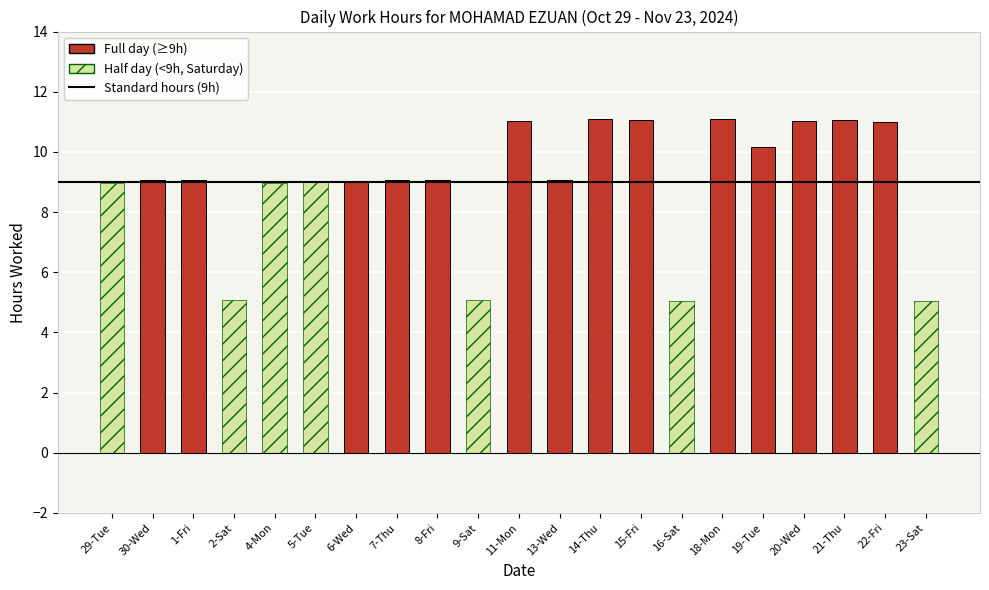

What position from the right is 22-Fri?

2